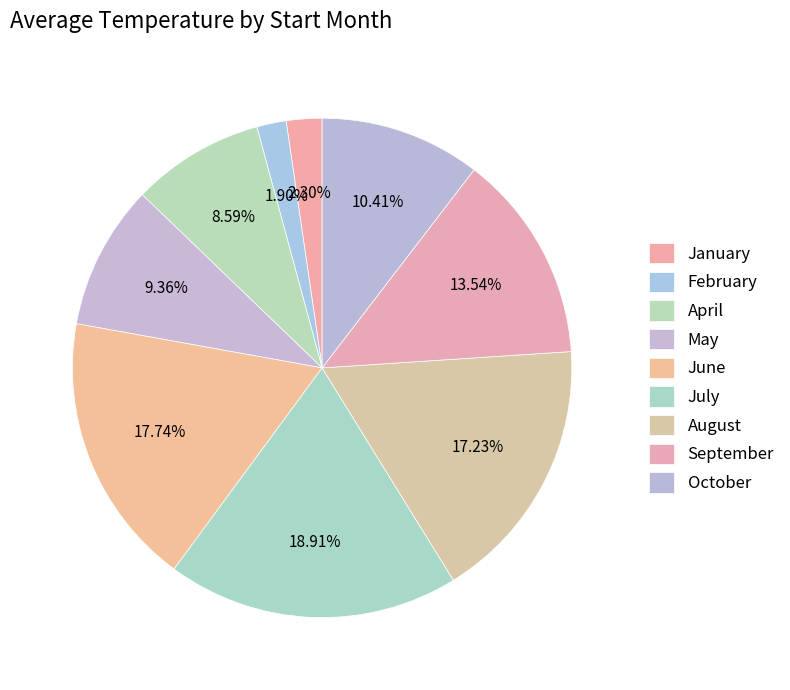

Does any single category account for the majority?

No